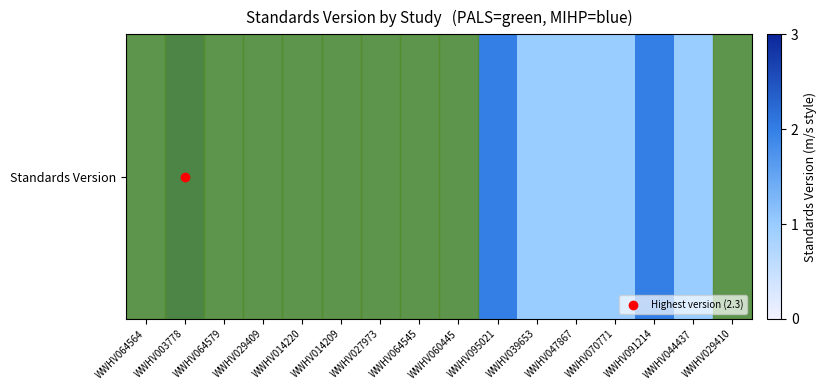

What is the change in value from WWHV095021 to WWHV039653?

-1.0